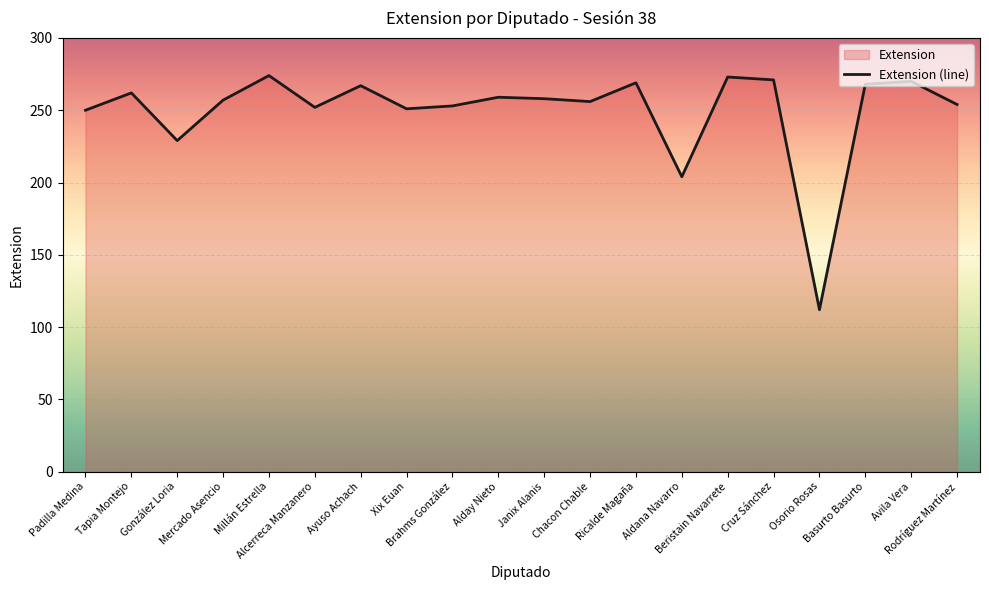

Approximately how many times larger is the value at Mercado Asencio compared to Osorio Rosas?

2.3